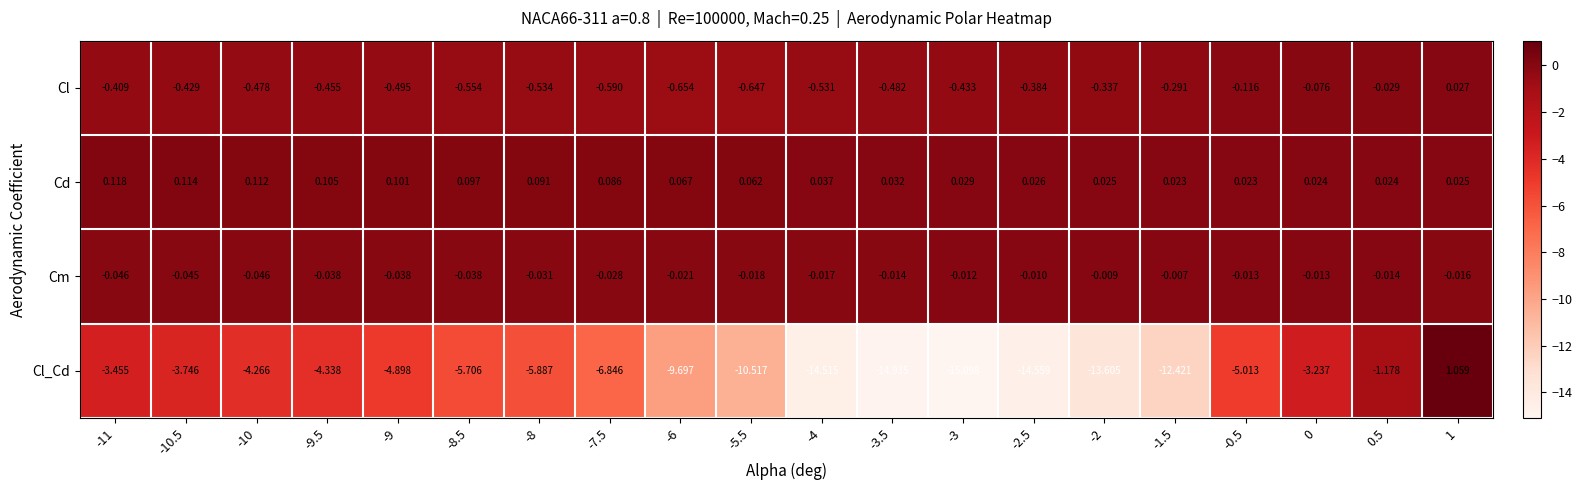

Which series changed the most between -10.5 and -6?

Cl_Cd